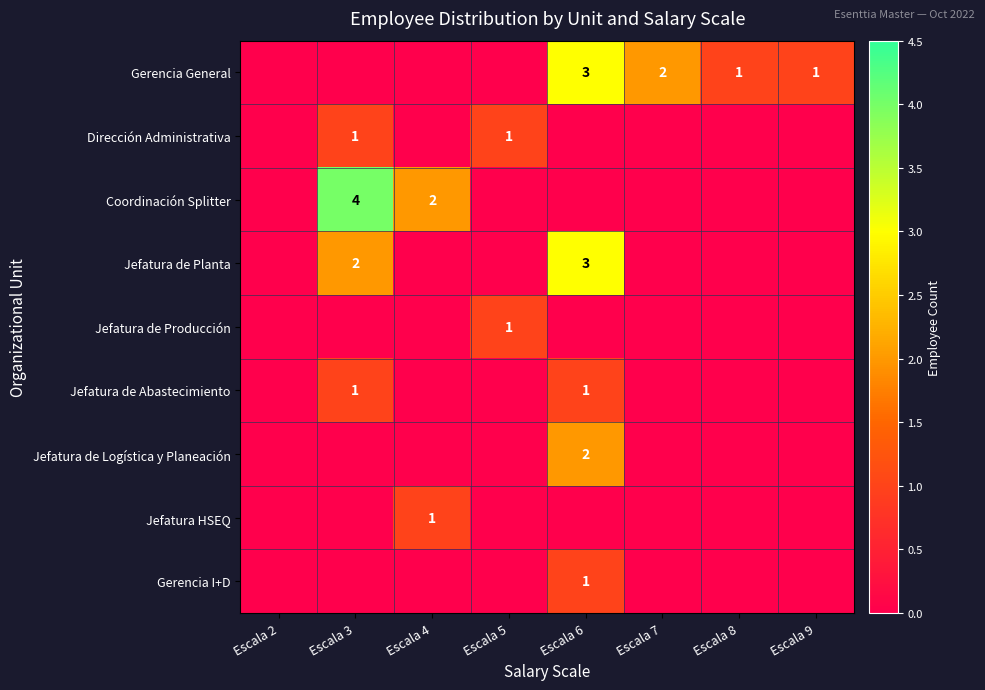

True or false: Gerencia General has a value of 2 at Escala 7.

True